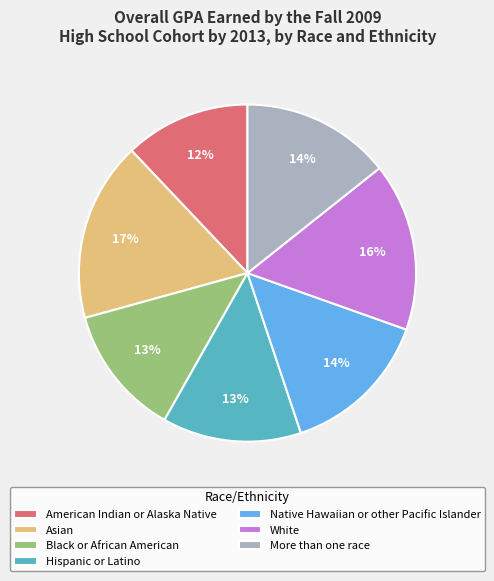

Between Hispanic or Latino and Asian, which is larger?

Asian